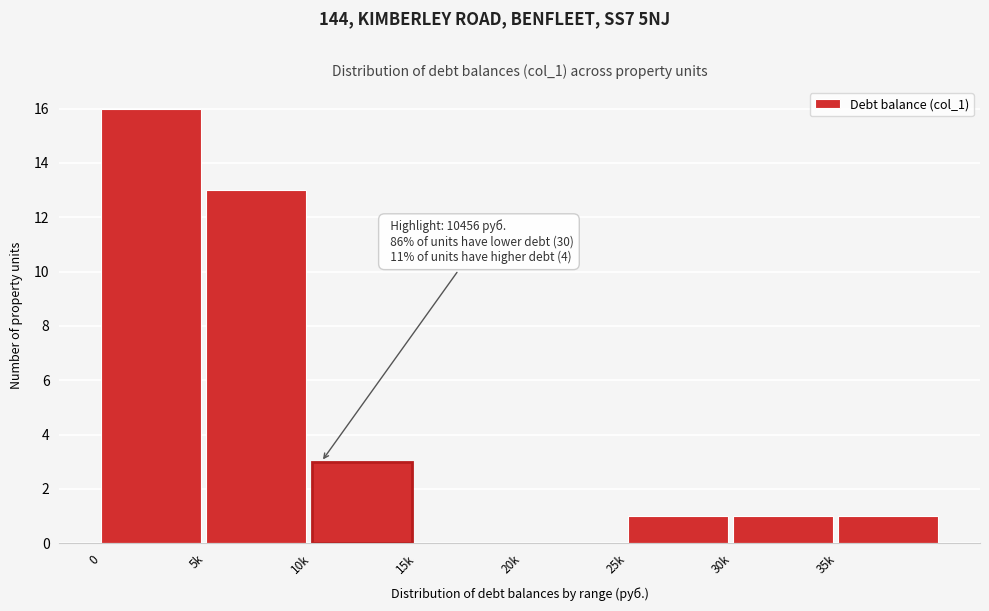

Reading right to left, extract all data points from this chart.

35k=1	30k=1	25k=1	20k=0	15k=0	10k=3	5k=13	0=16